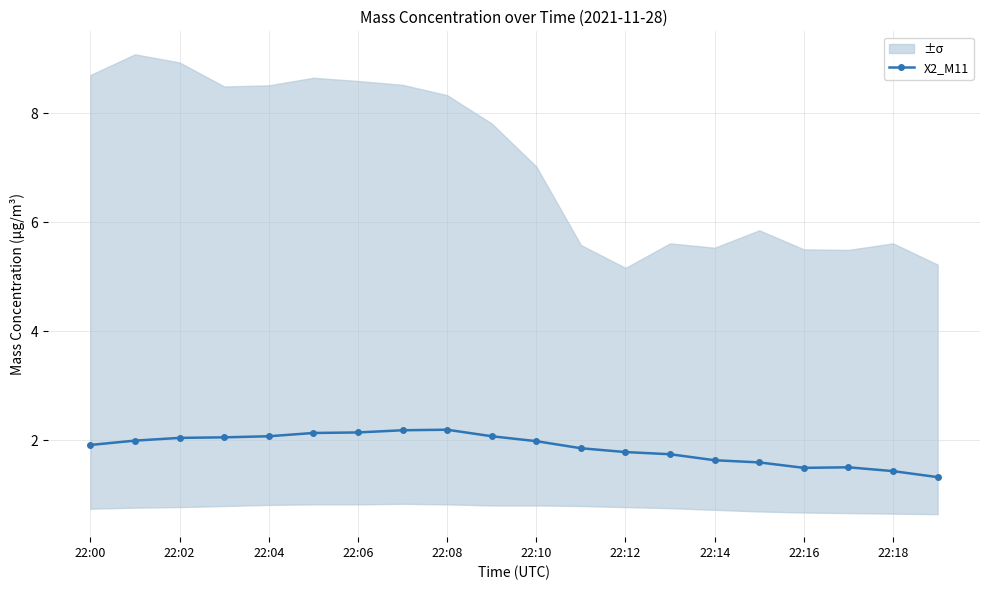

What is the minimum value shown in the chart?

1.3